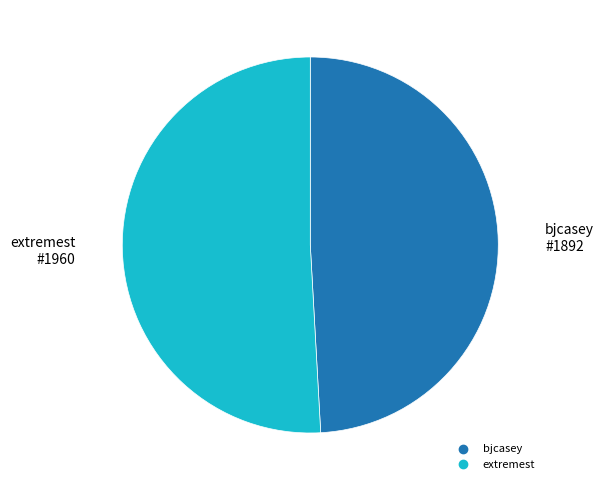

Is the sum of extremest and bjcasey greater than half?

Yes